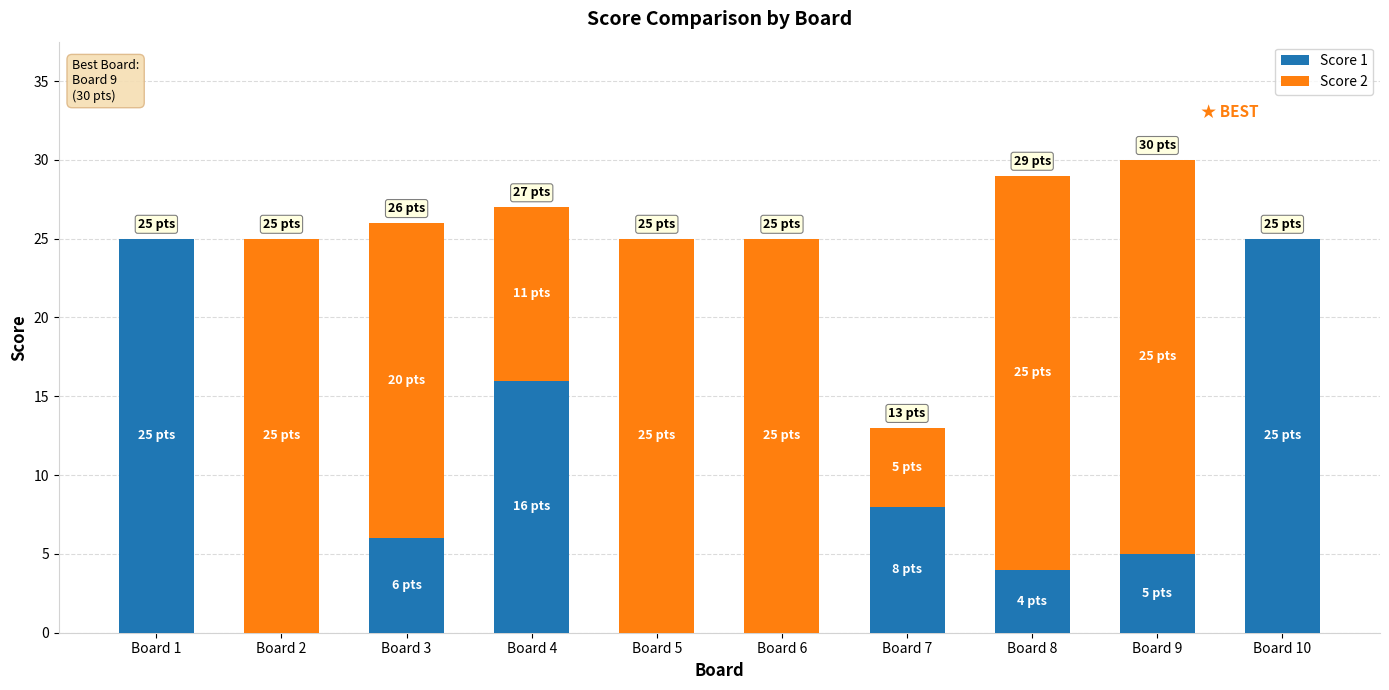

The Score 1 series shows 0 at Board 6. True or false?

True